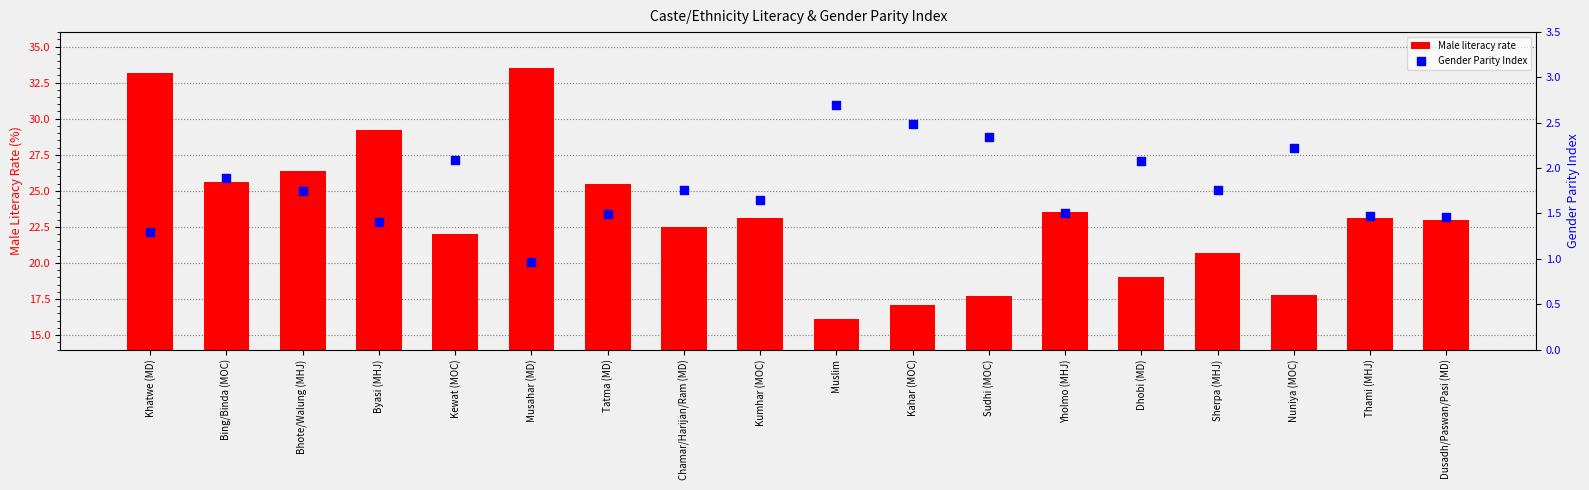

At how many categories does at least one series exceed 11?

18